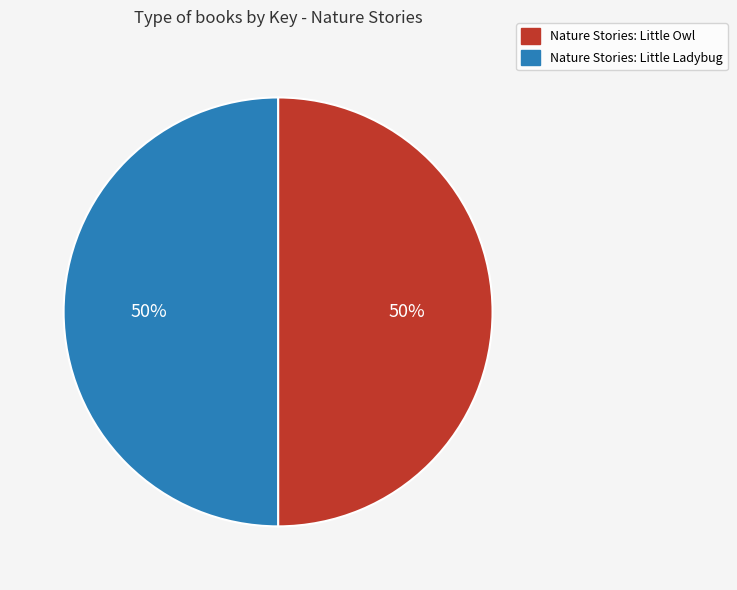

Is the sum of Nature Stories: Little Ladybug and Nature Stories: Little Owl greater than half?

Yes